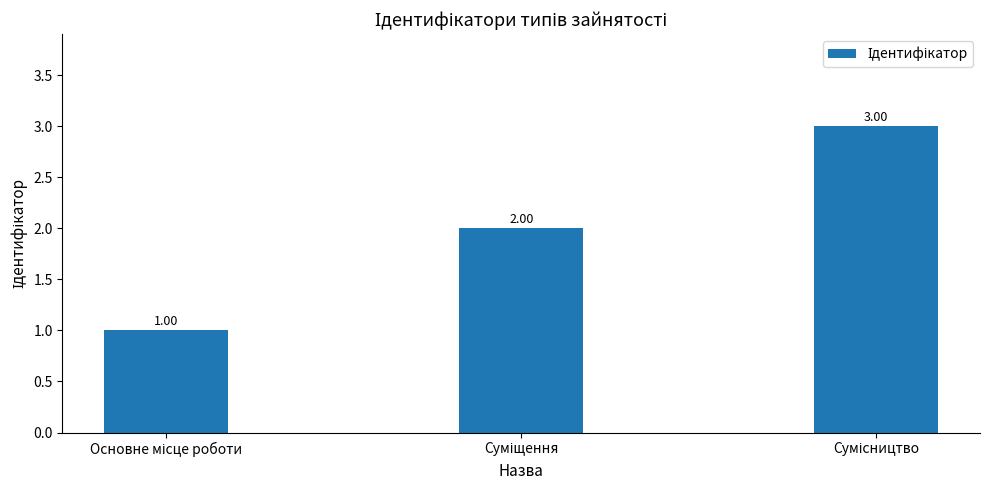

How many bars are there in total?

3